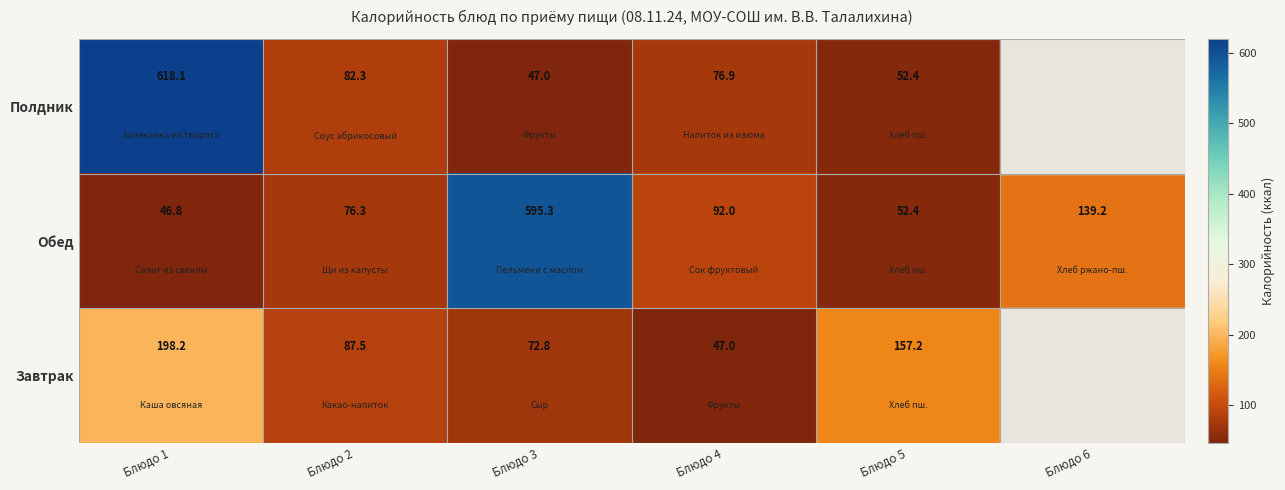

Is the value of Завтрак at Блюдо 2 greater than the value of Полдник at Блюдо 3?

Yes